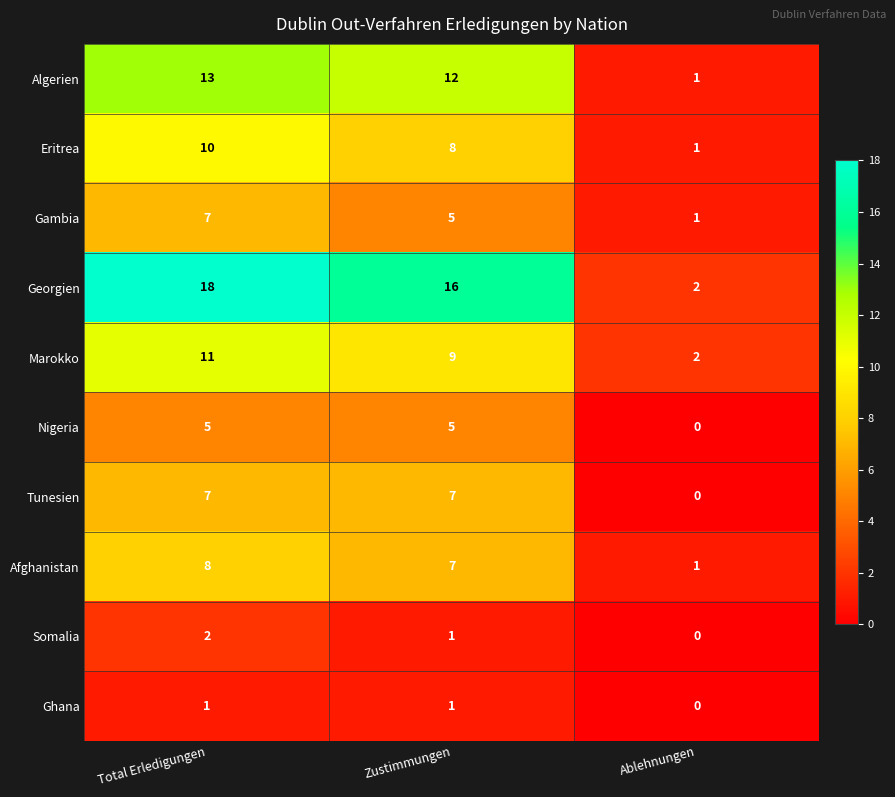

Which series has the largest range (max minus min)?

Georgien